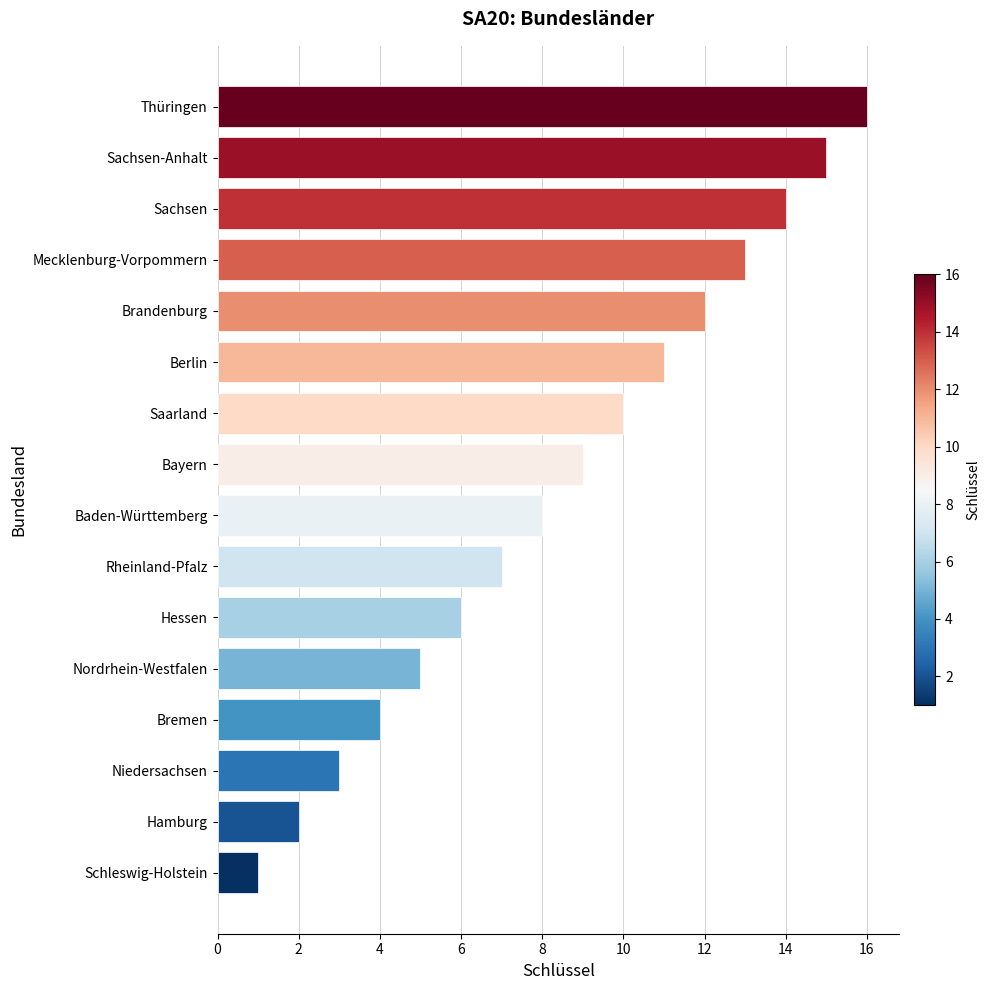

Is it true that the value at Rheinland-Pfalz is 2?

False